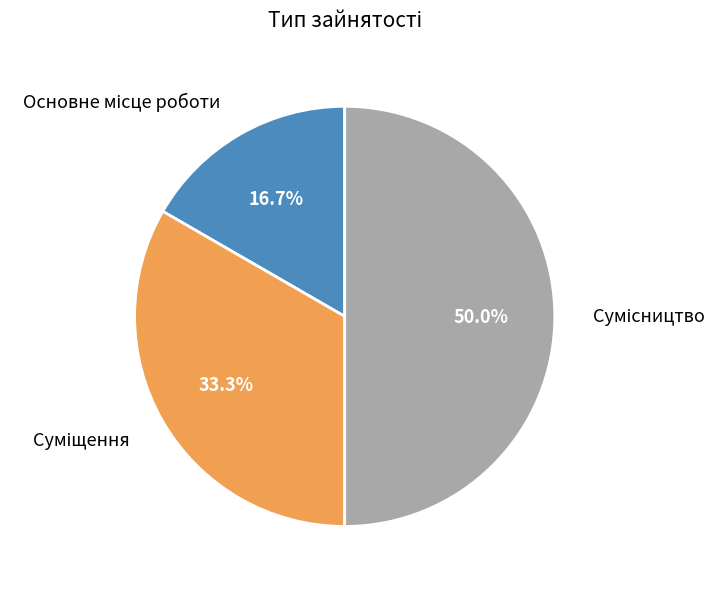

To the nearest percent, what is the difference between the Суміщення and Сумісництво slice percentages?

17%